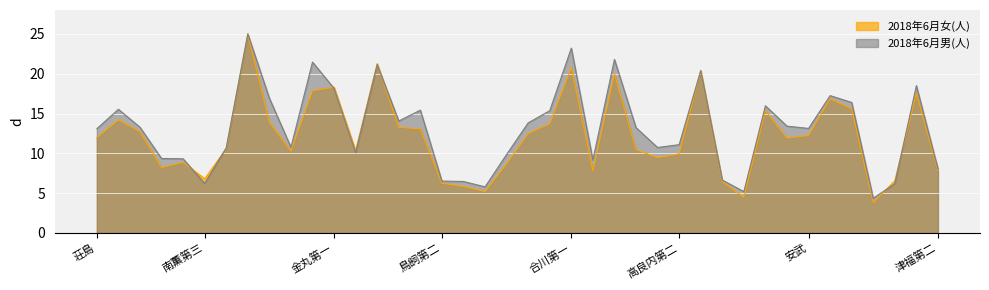

What is the difference between the maximum and minimum values in the 2018年6月男(人) series?

20.6